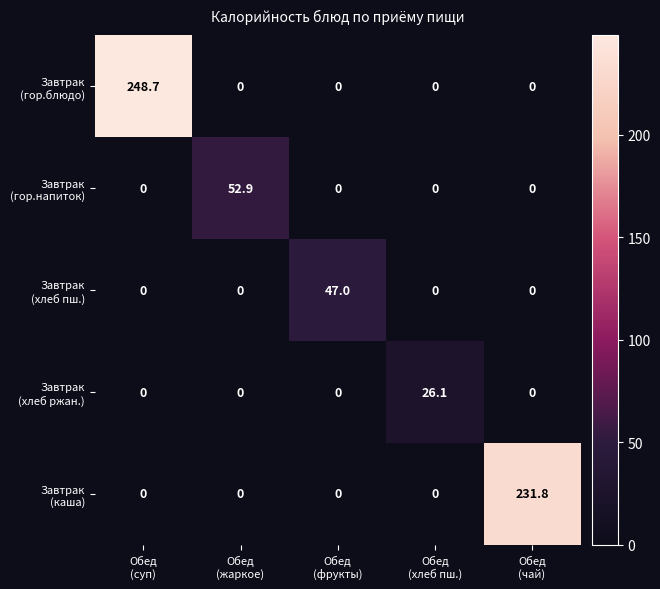

Rank the series by their maximum value, from lowest to highest.

Завтрак (хлеб ржан.), Завтрак (хлеб пш.), Завтрак (гор.напиток), Завтрак (каша), Завтрак (гор.блюдо)